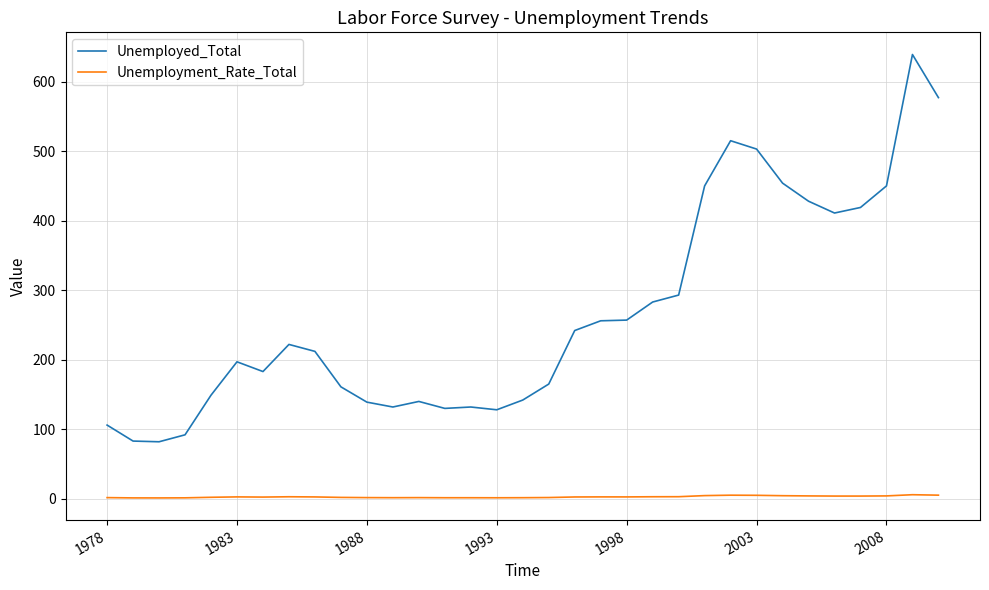

How many categories are shown in the chart?

33